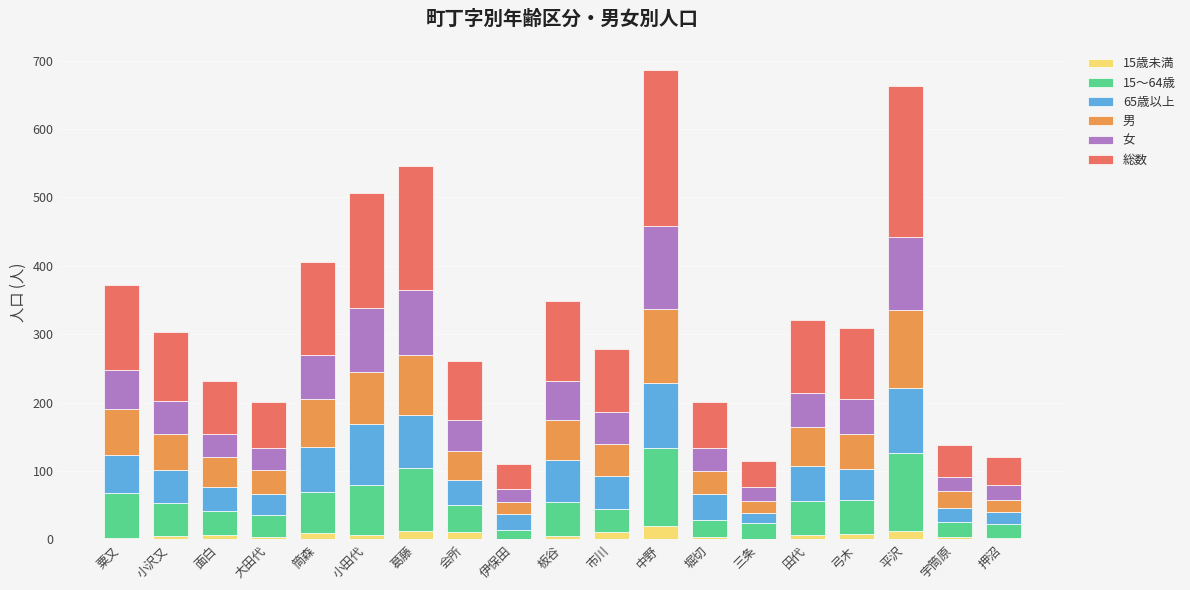

The value of 15歳未満 at 面白 is 9. True or false?

False